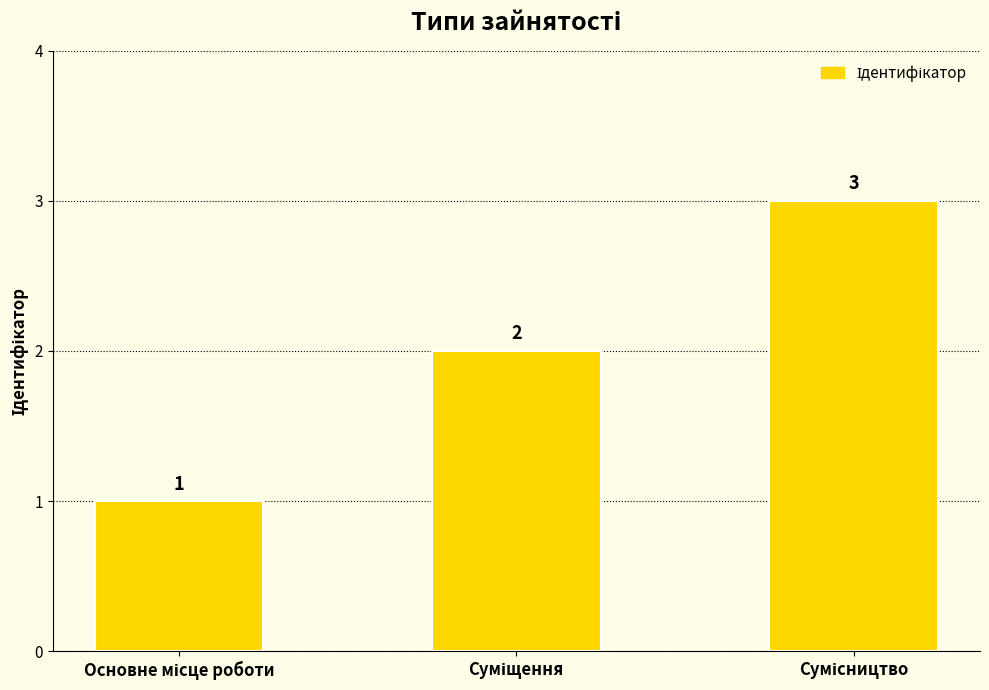

What is the average value?

2